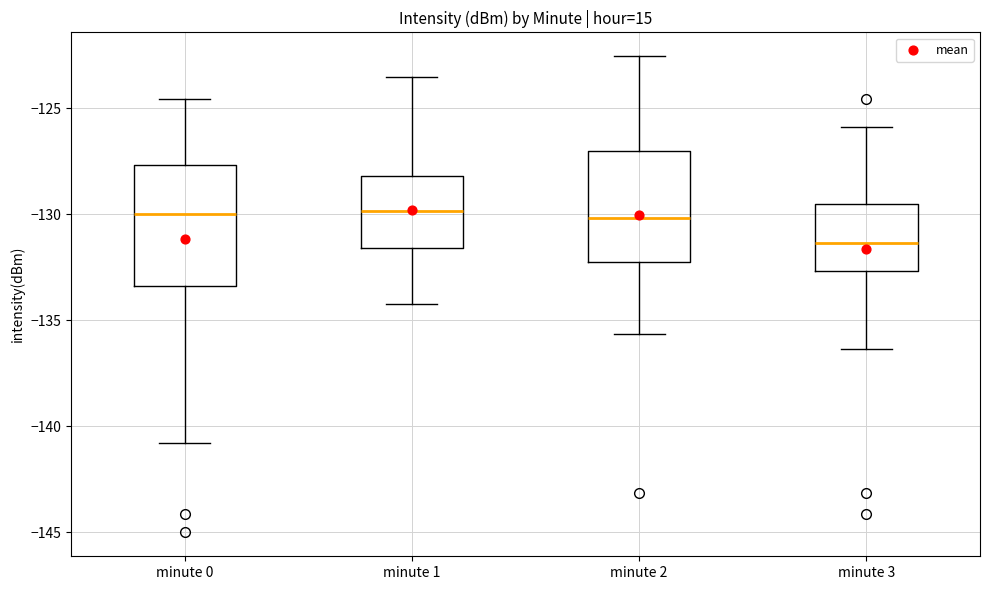

Reading left to right, transcribe this box plot: for each box, give where its median line is, the range the box spans, and where its two whiskers end, as read against the y-axis. The values are not printed on the chart, so give them approximately, as read against the axis.

minute 0: median -130.0, box -133.5 to -127.5, whiskers -141.0 to -124.5
minute 1: median -130.0, box -131.5 to -128.0, whiskers -134.0 to -123.5
minute 2: median -130.0, box -132.5 to -127.0, whiskers -135.5 to -122.5
minute 3: median -131.5, box -132.5 to -129.5, whiskers -136.5 to -126.0